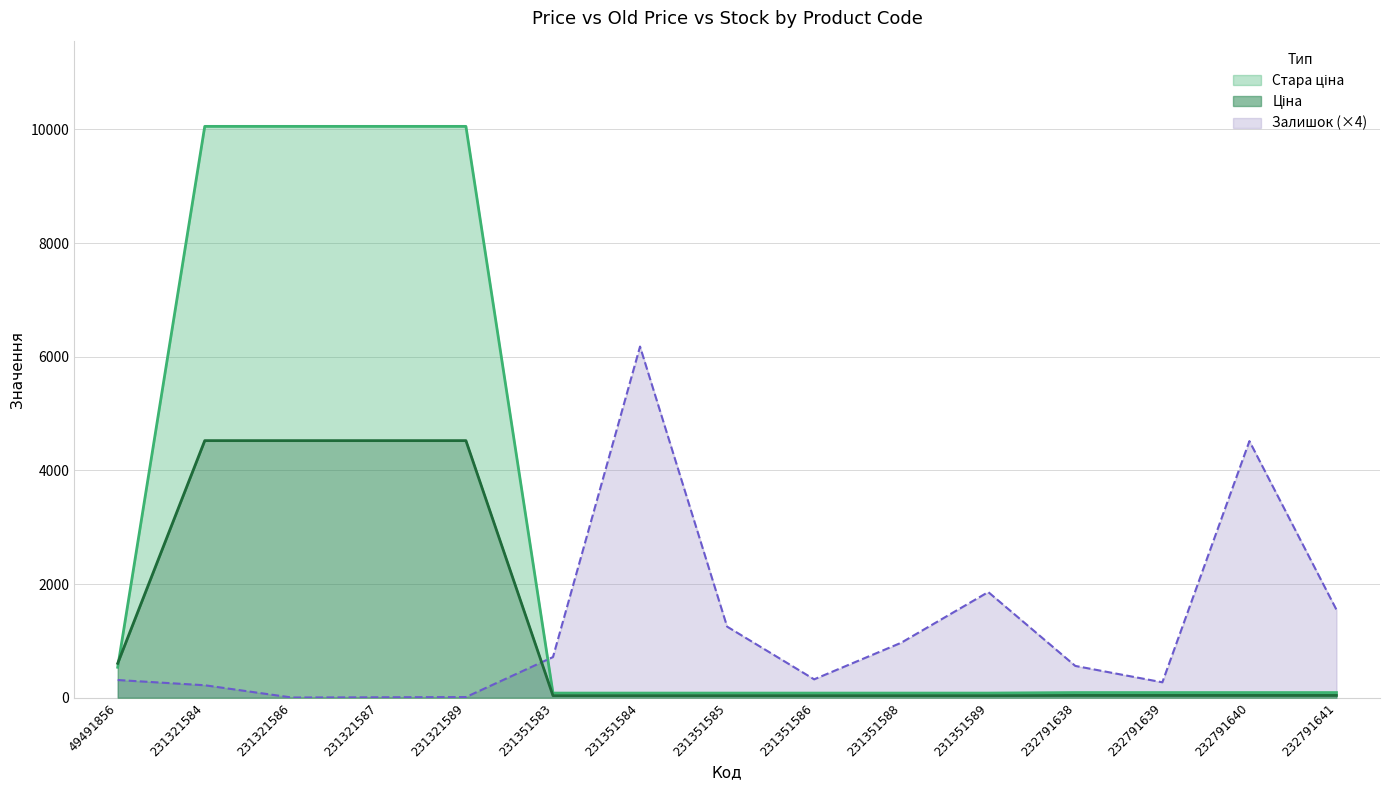

How many lines are shown in the chart?

3